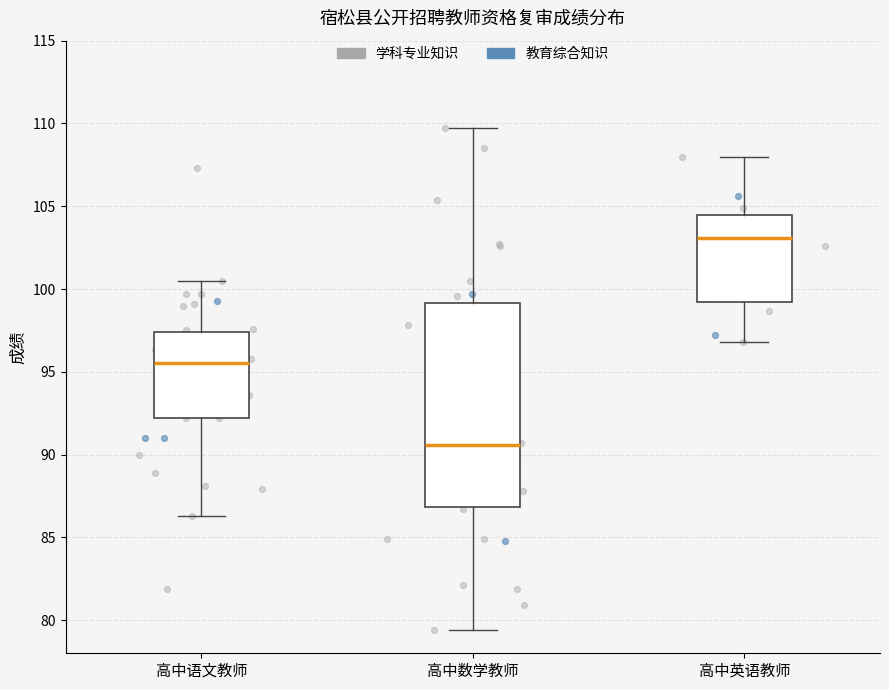

Which box is the tallest, from its lower edge to its upper edge?

高中数学教师